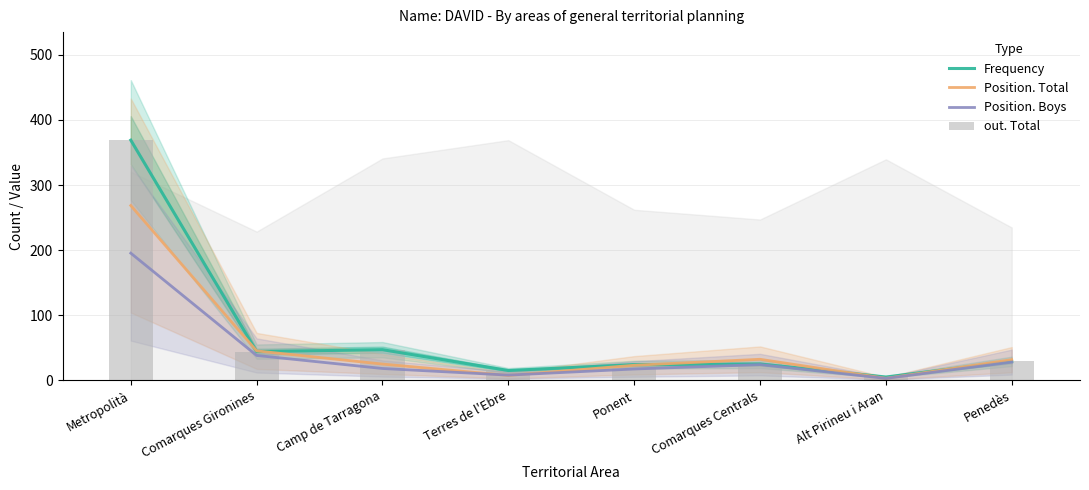

True or false: out. Total has a value of 12.1 at Comarques Gironines.

False